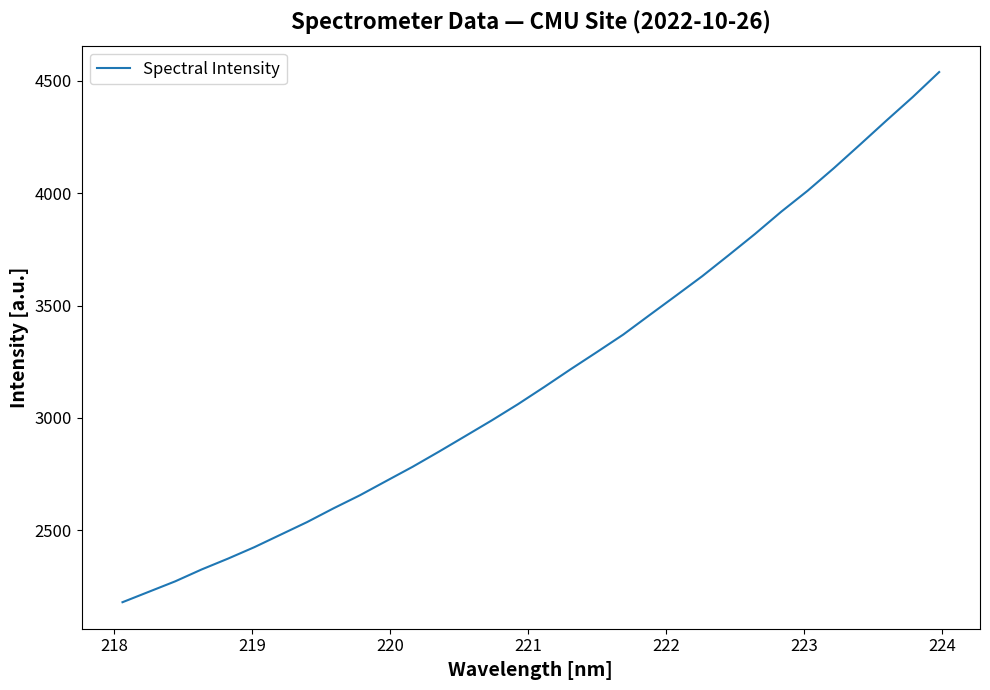

What is the sum of all values?

102137.3